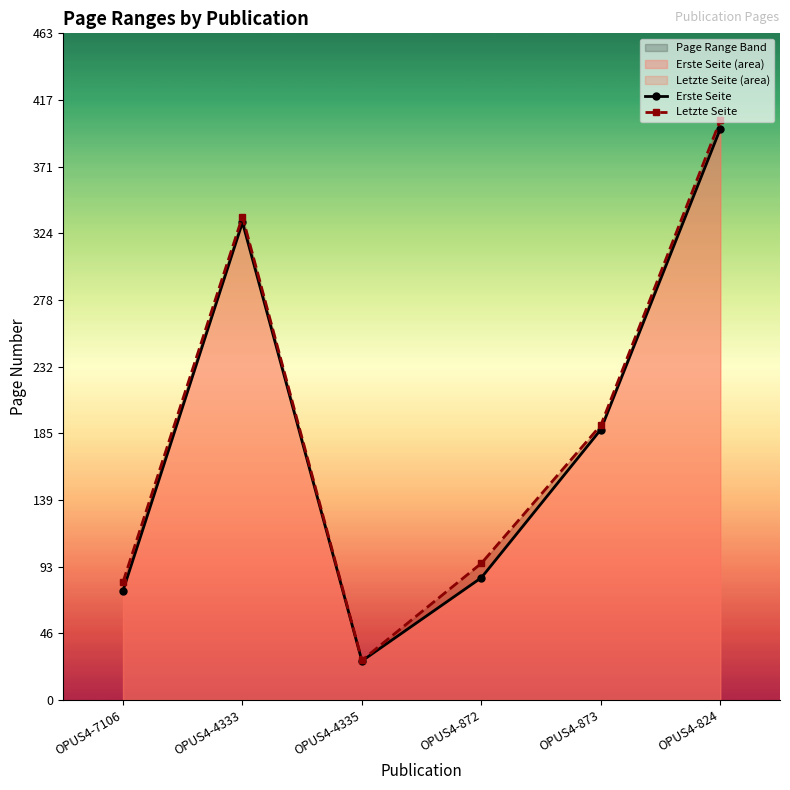

What value does the Erste Seite series have at OPUS4-4335?

27.1